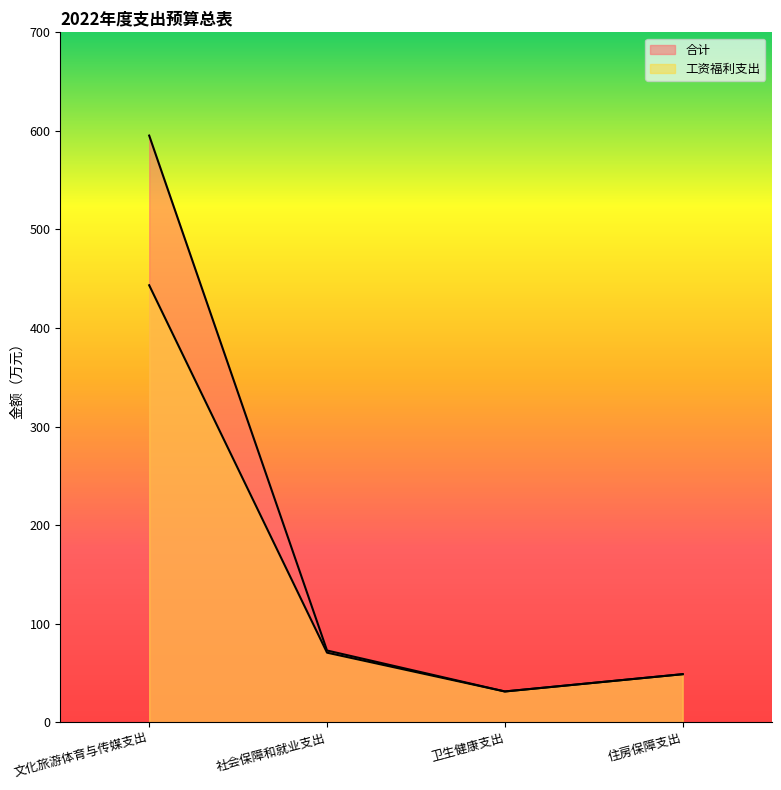

Between 卫生健康支出 and 社会保障和就业支出, which is larger?

社会保障和就业支出